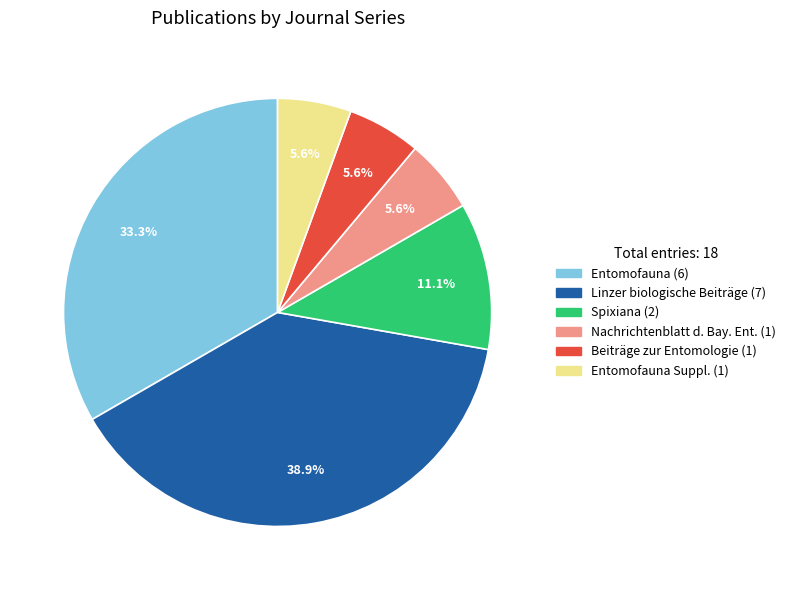

Is there any slice that represents more than half of the pie?

No